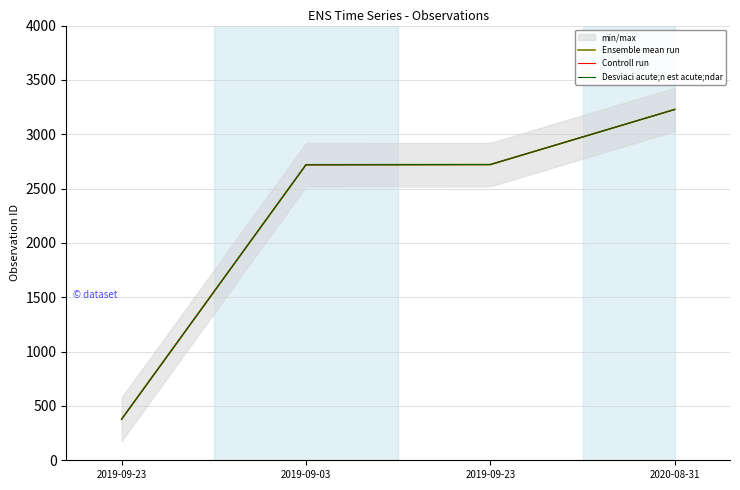

The Controll run series shows 1050 at 2020-08-31. True or false?

False